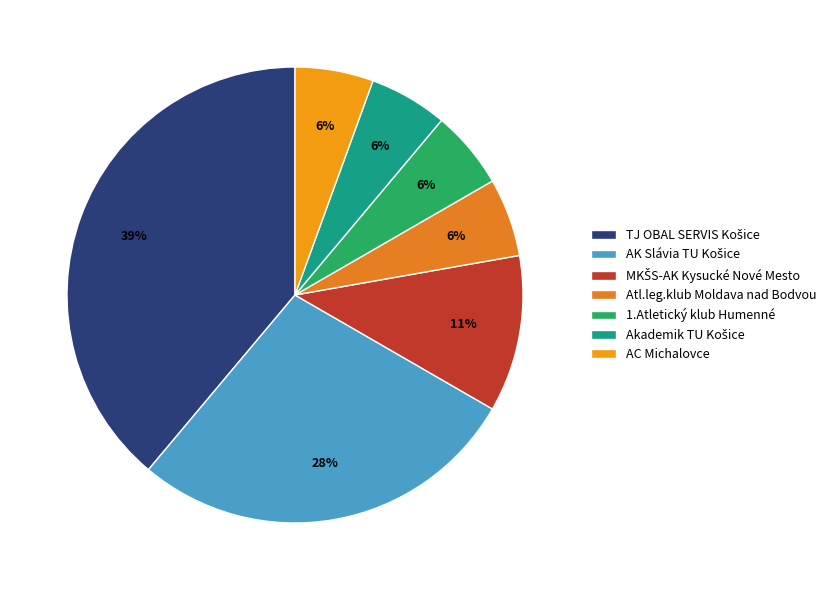

What is the ratio of the value at TJ OBAL SERVIS Košice to the value at 1.Atletický klub Humenné?

7.0